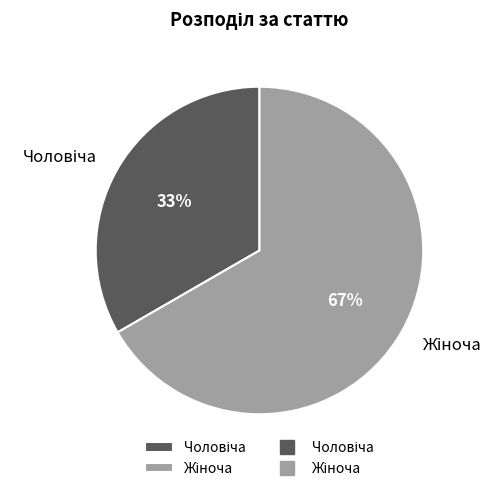

Does any single category account for the majority?

Yes